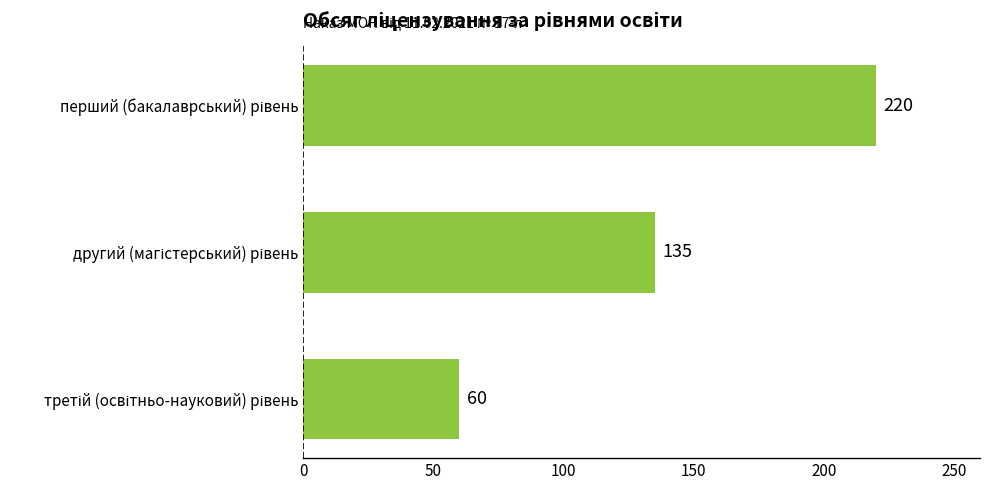

What is the smallest value displayed?

60